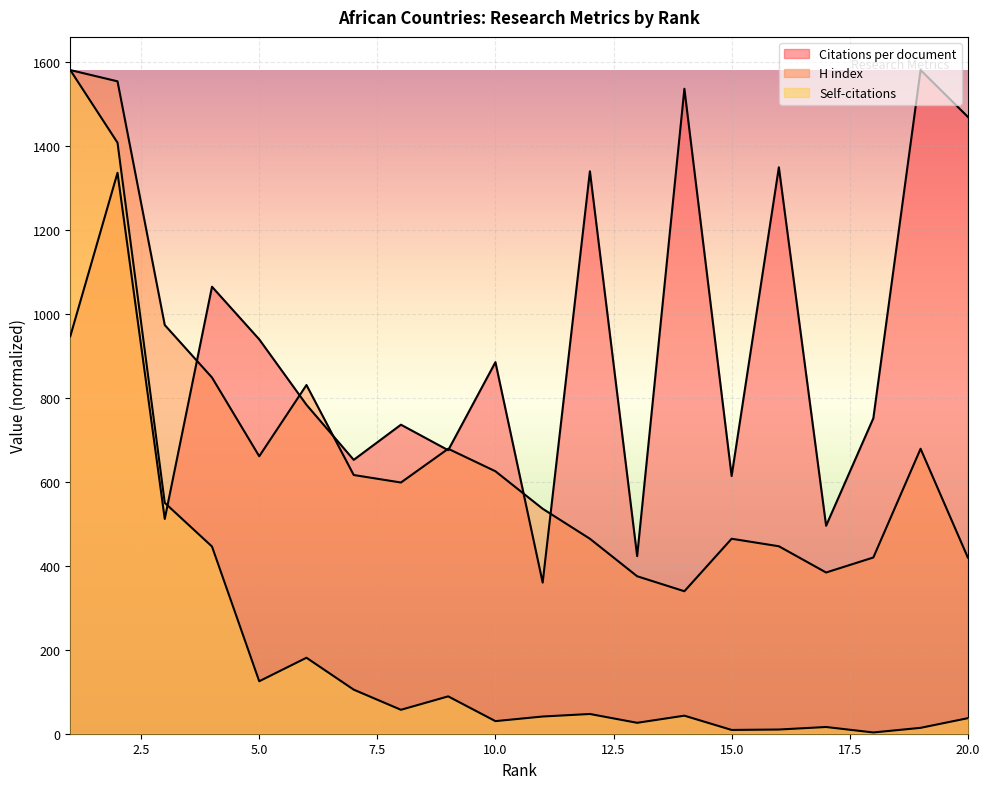

What is the value of the Citations per document point at the 8th from the left?

736.2